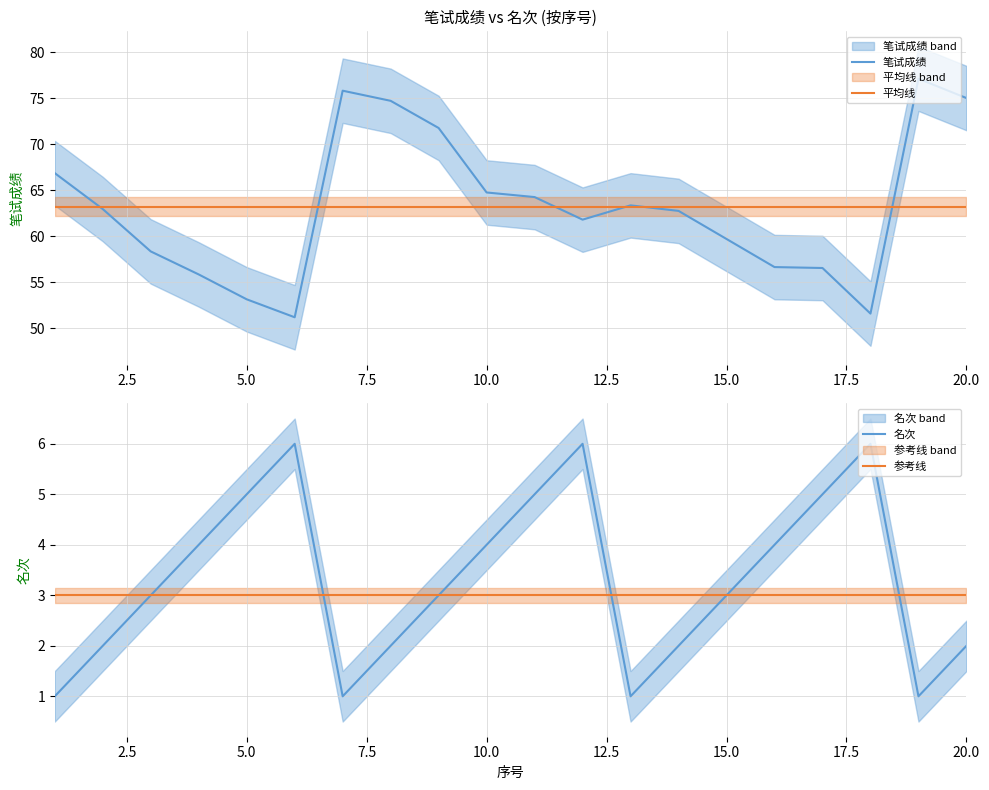

What are all the series names shown in the legend?

笔试成绩, 平均线, 名次, 参考线